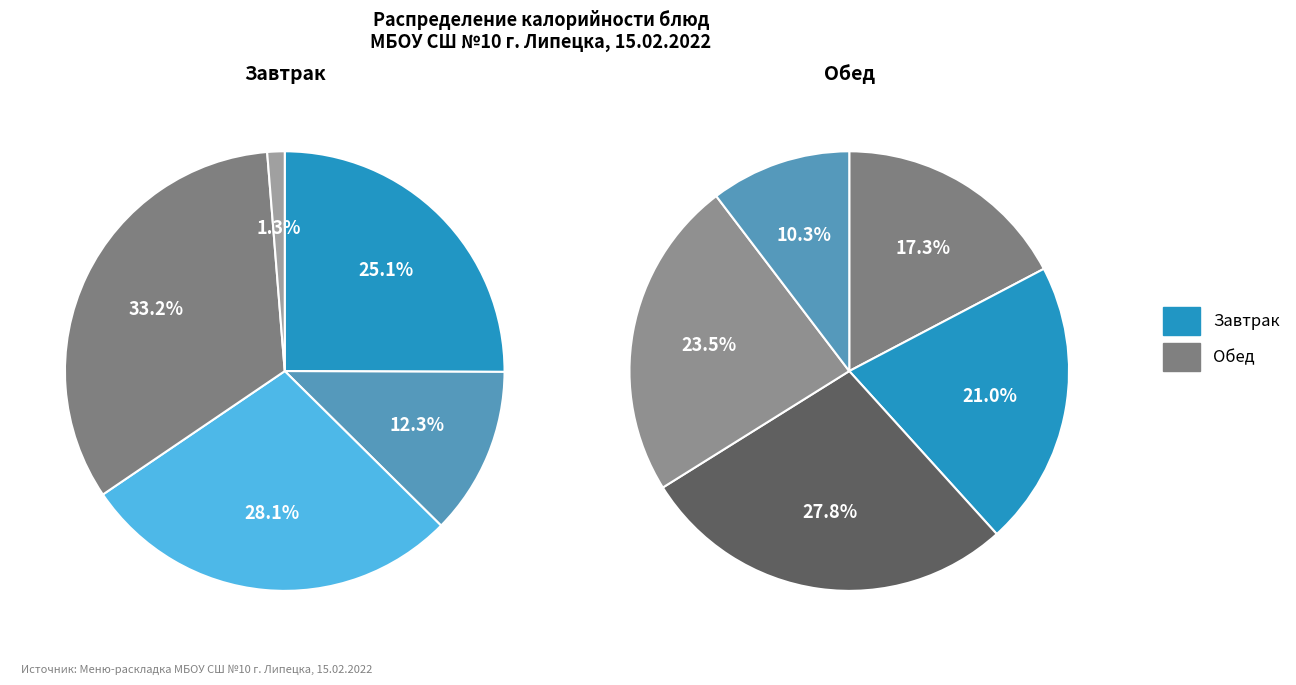

Count the number of slices in the pie.

10